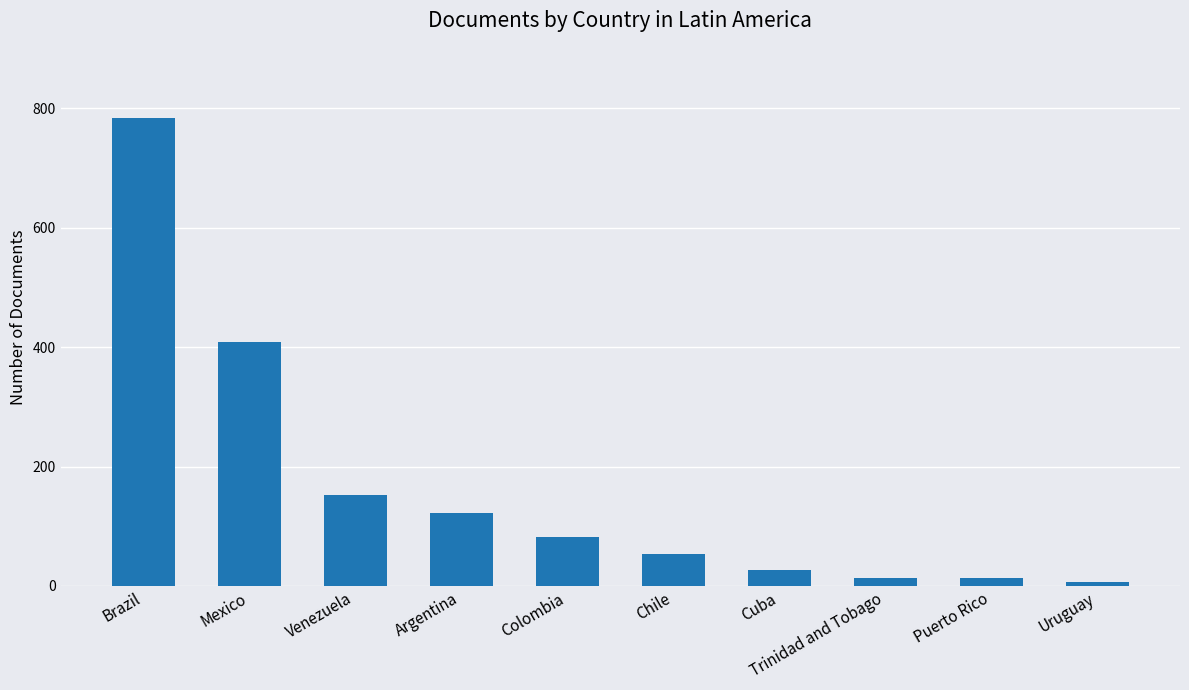

Reading left to right, transcribe all the data shown in this chart.

784	409	153	122	82	53	27	13	13	7